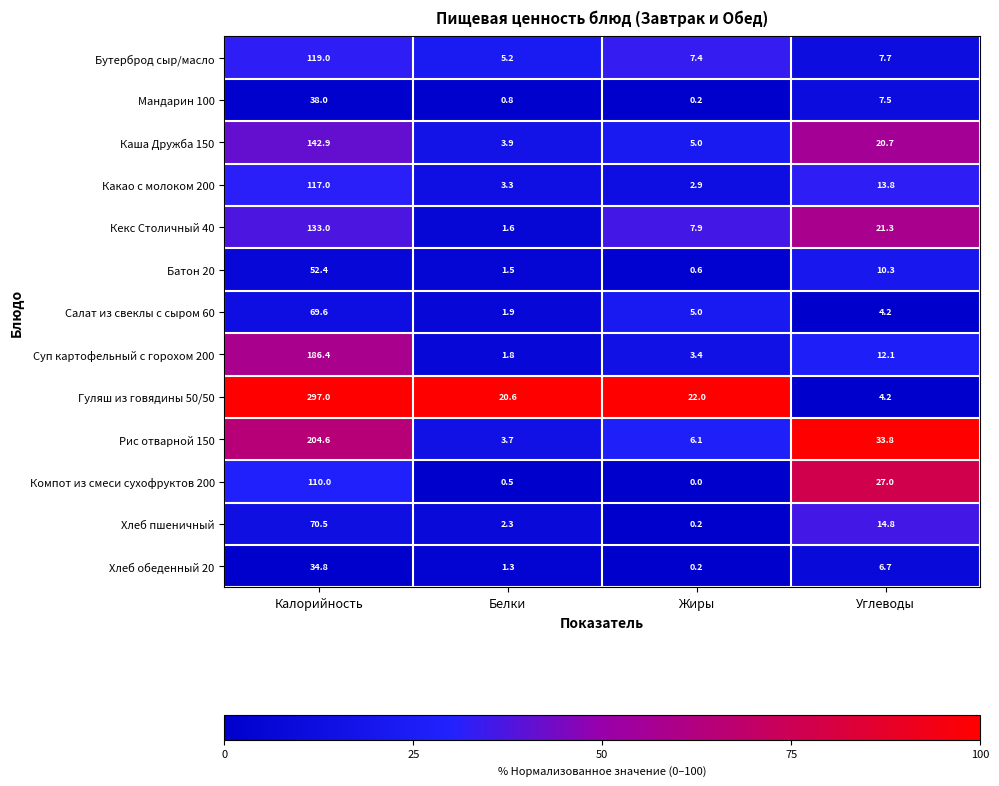

Rank the series by their maximum value, from lowest to highest.

Хлеб обеденный 20, Мандарин 100, Батон 20, Салат из свеклы с сыром 60, Хлеб пшеничный, Компот из смеси сухофруктов 200, Какао с молоком 200, Бутерброд сыр/масло, Кекс Столичный 40, Каша Дружба 150, Суп картофельный с горохом 200, Рис отварной 150, Гуляш из говядины 50/50